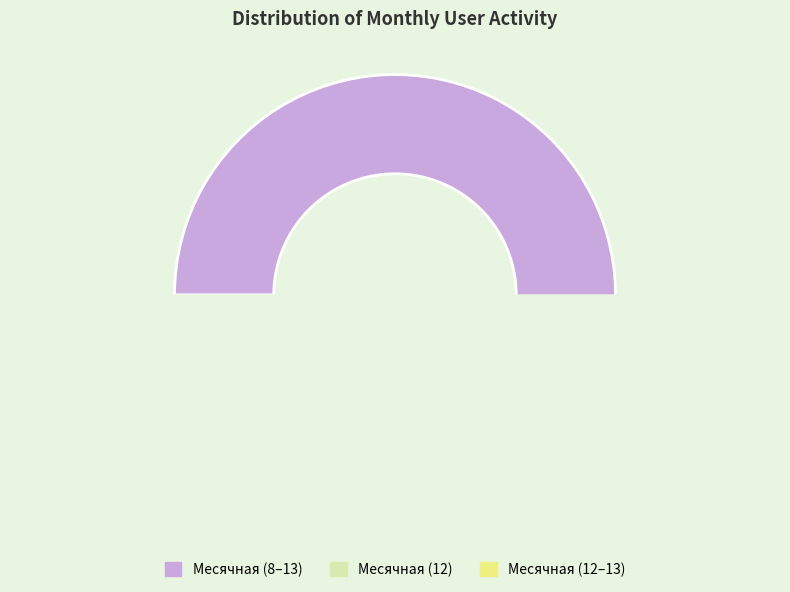

To the nearest percent, what is the difference between the largest and smallest slice percentages?

2%